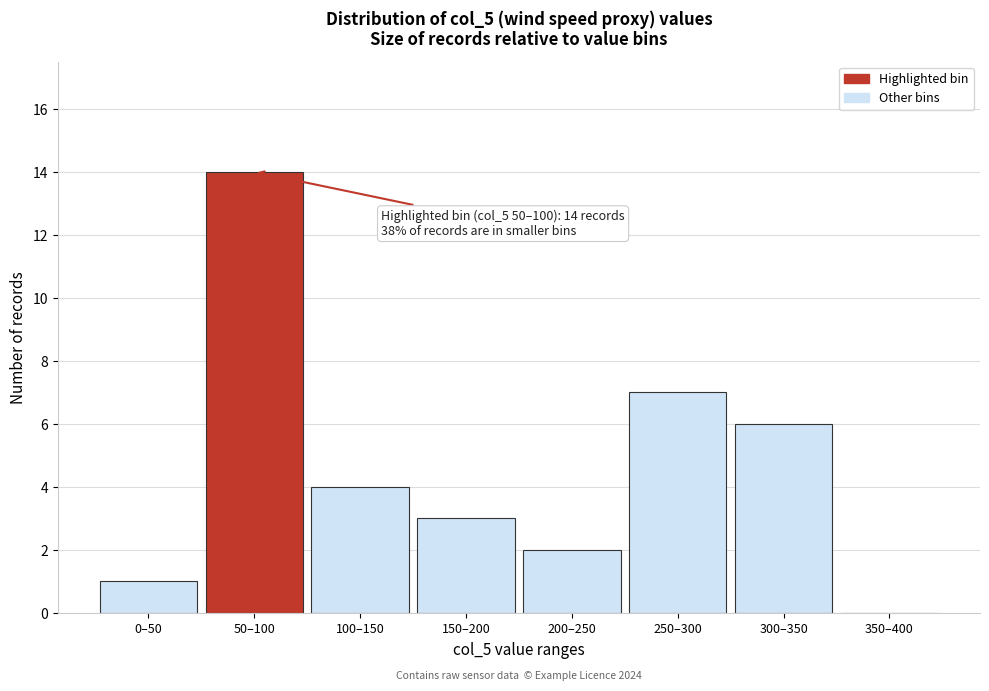

Reading left to right, transcribe all the data shown in this chart.

0–50=1	50–100=14	100–150=4	150–200=3	200–250=2	250–300=7	300–350=6	350–400=0